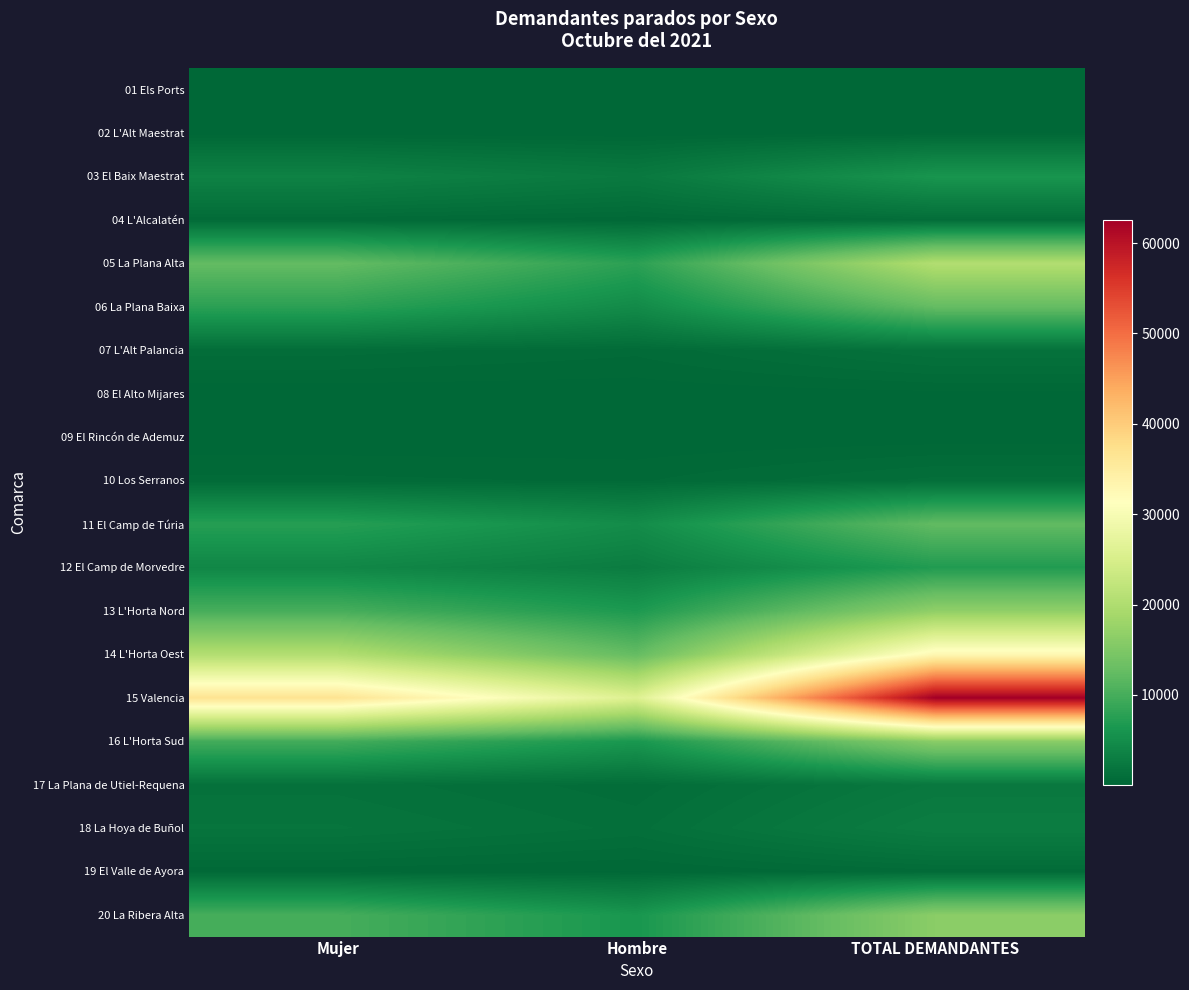

At TOTAL DEMANDANTES, list the series in order from smallest to largest.

01 Els Ports, 09 El Rincón de Ademuz, 08 El Alto Mijares, 02 L'Alt Maestrat, 19 El Valle de Ayora, 04 L'Alcalatén, 10 Los Serranos, 07 L'Alt Palancia, 17 La Plana de Utiel-Requena, 18 La Hoya de Buñol, 03 El Baix Maestrat, 12 El Camp de Morvedre, 11 El Camp de Túria, 06 La Plana Baixa, 16 L'Horta Sud, 20 La Ribera Alta, 13 L'Horta Nord, 05 La Plana Alta, 14 L'Horta Oest, 15 Valencia